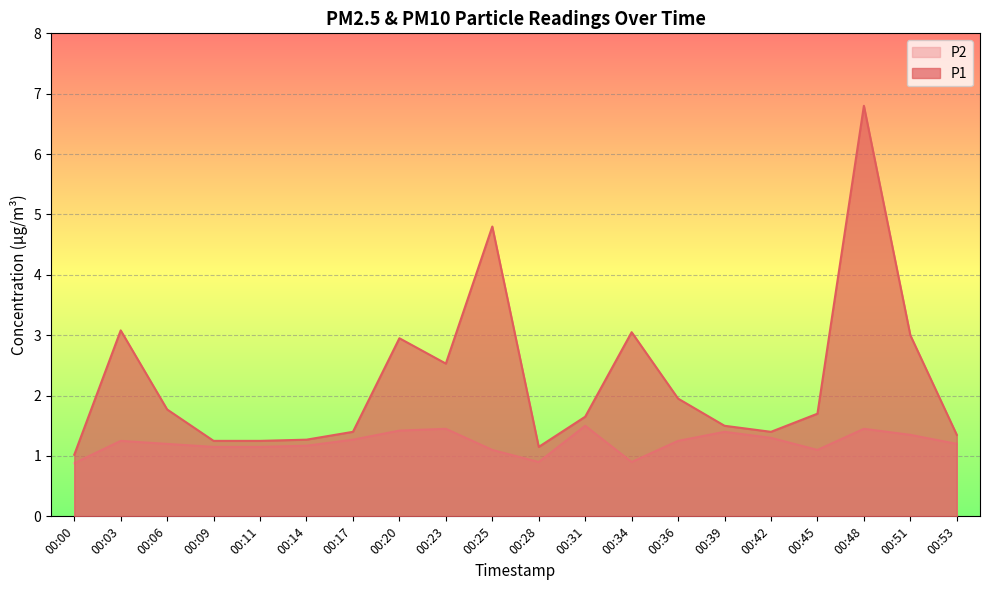

At which category is the sum across all series the highest?

00:48